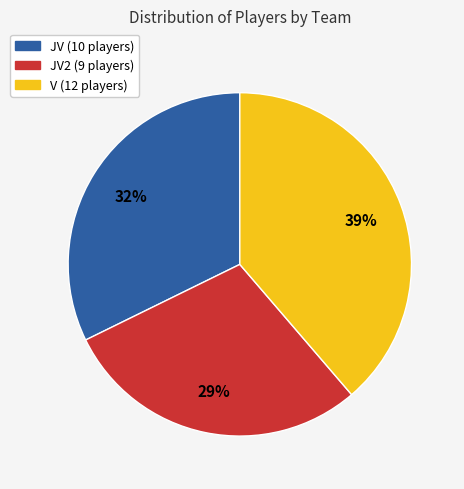

To the nearest percent, what is the difference between the largest and smallest slice percentages?

10%